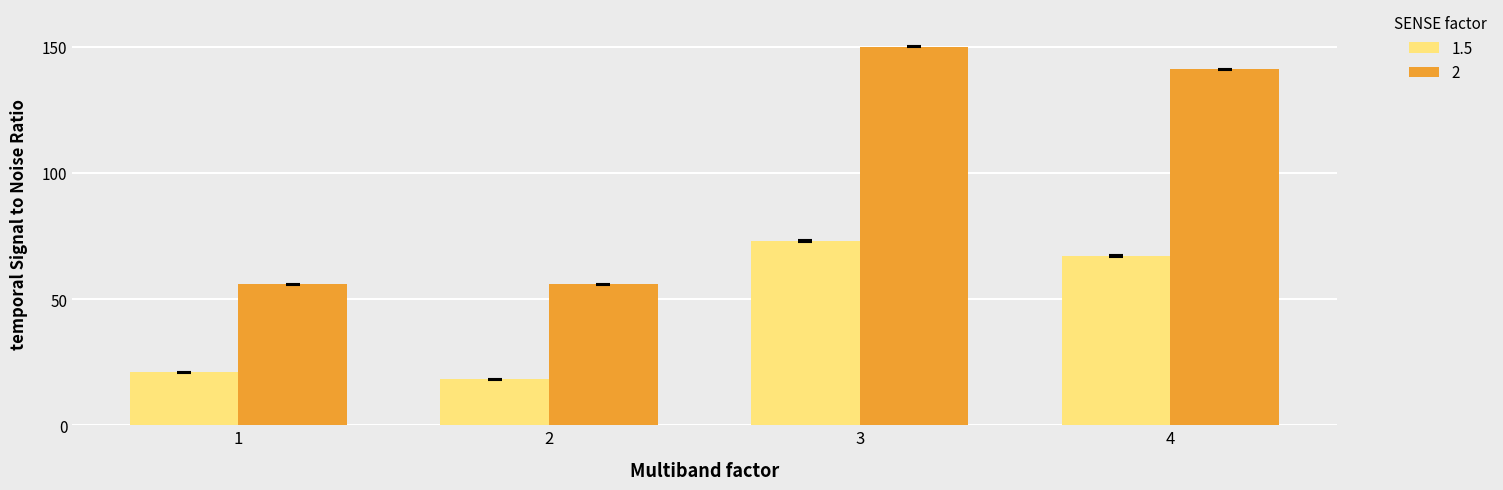

Reading left to right, list all the values displayed in this chart.

1.5: 1=21.1	2=18.1	3=73.0	4=67.2
2: 1=55.9	2=55.9	3=150.0	4=141.2